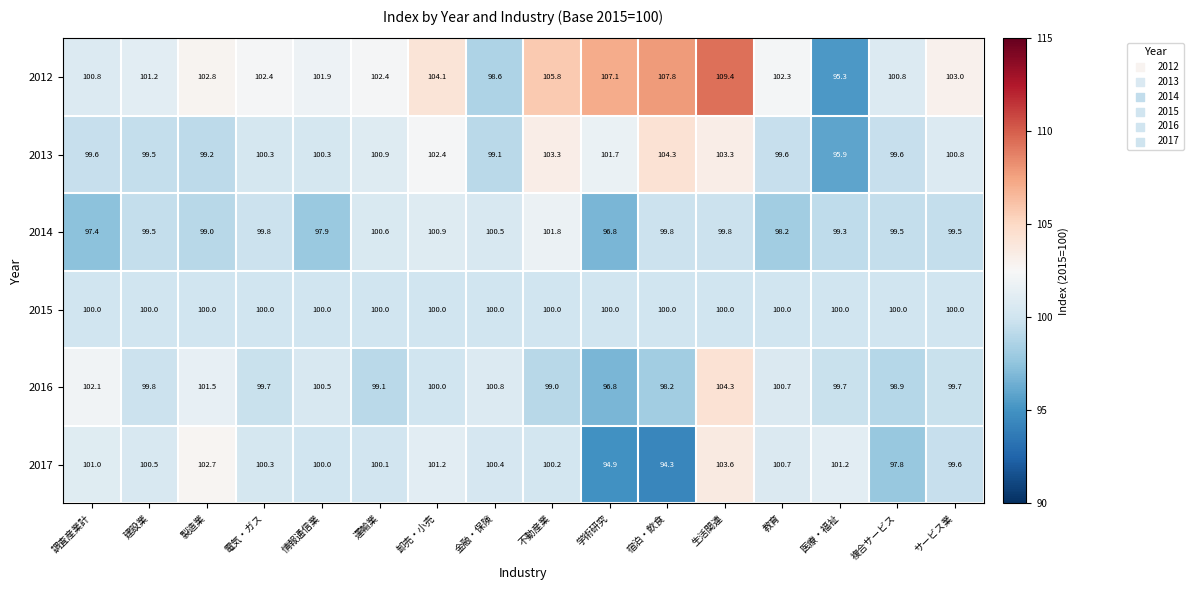

How many data points in 2013 are less than 100?

7